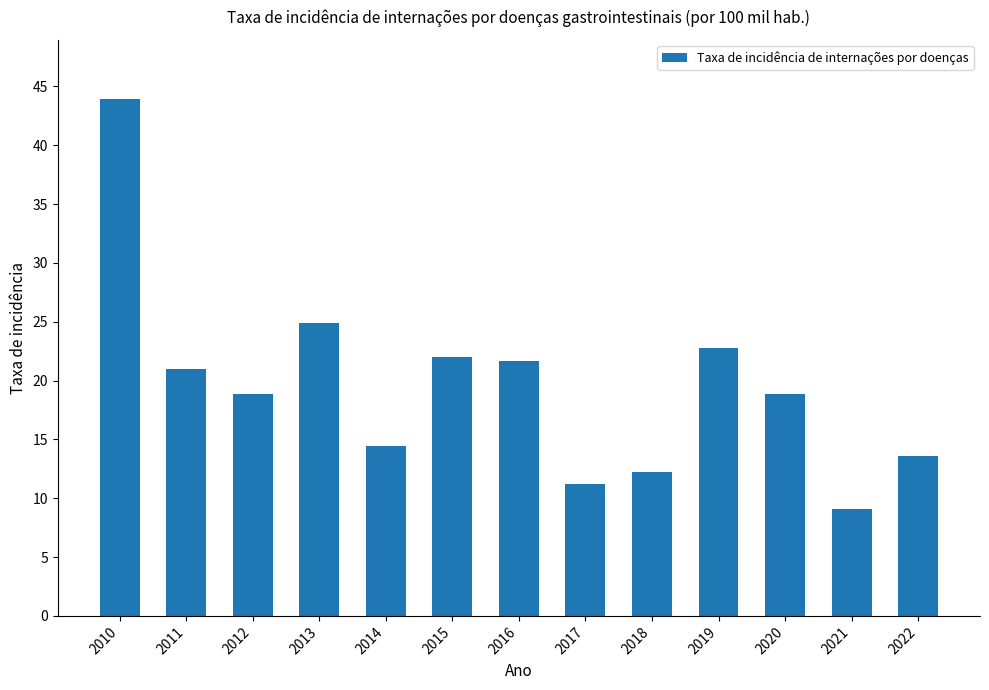

The chart shows a value of 13.6 at 2022. True or false?

True